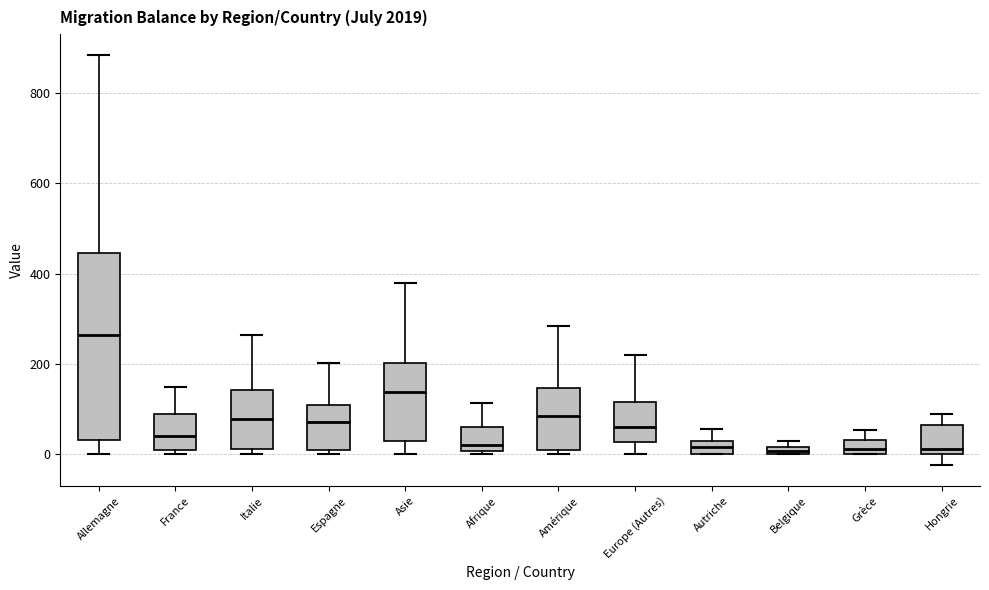

Comparing the boxes themselves (not the whiskers), which one is the tallest?

Allemagne